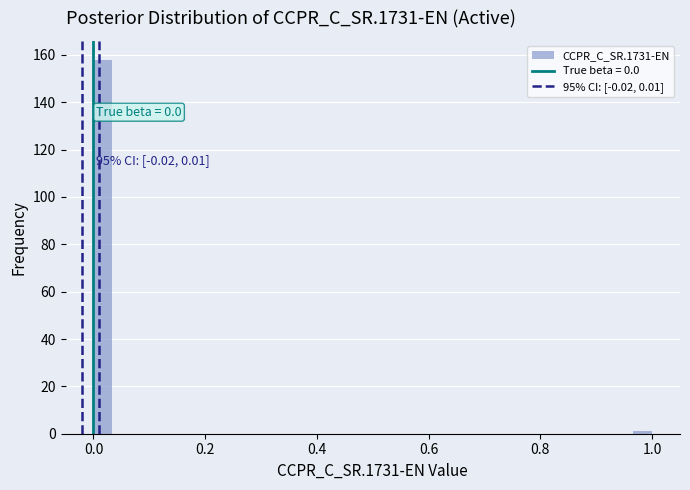

Around what value on the x-axis is the tallest bar? Give the approximate position of its centre, as read against the axis.

0.02